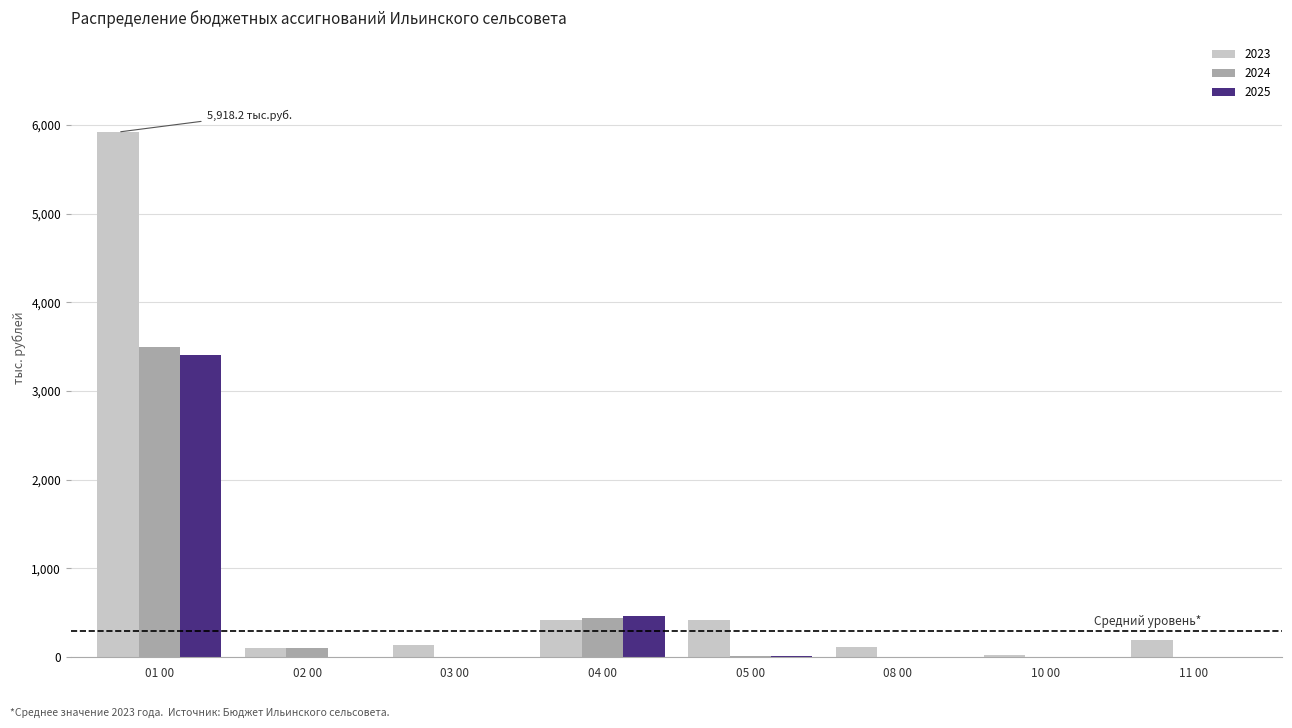

How many distinct data groups are displayed?

3